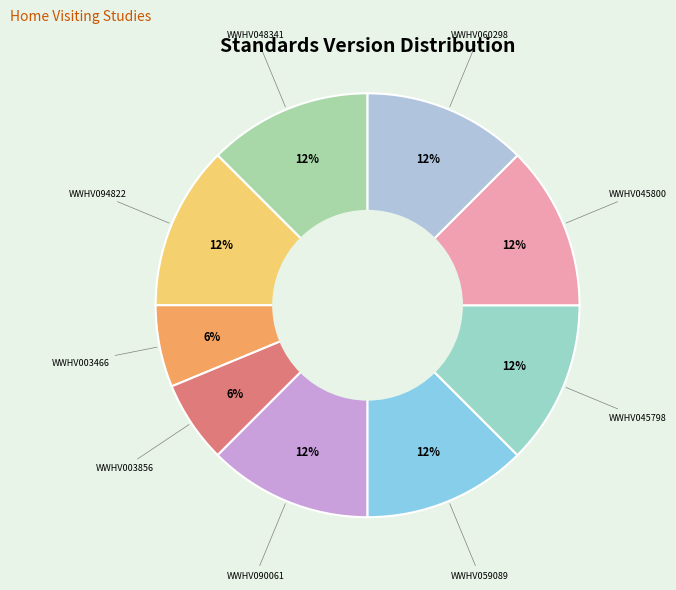

To the nearest percent, what is the average slice percentage?

11%